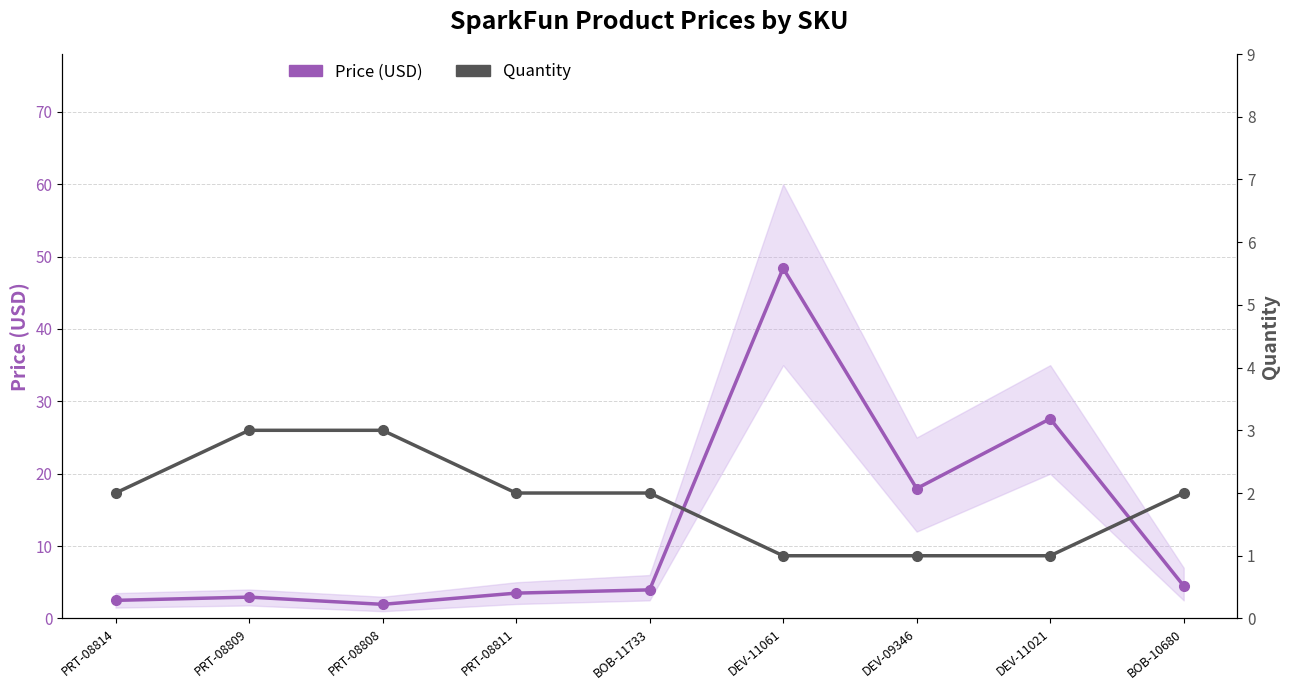

Which series has the largest range (max minus min)?

Price (USD)